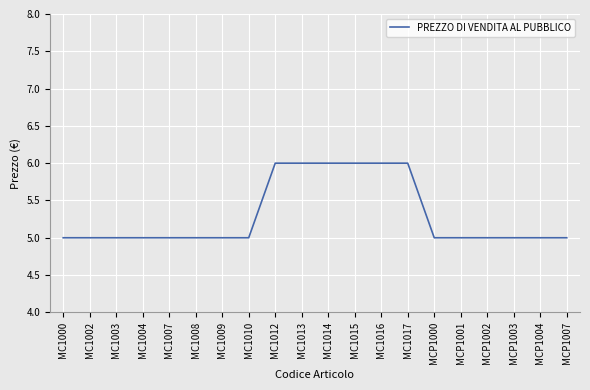

Is it true that the value at MC1008 is 5?

True